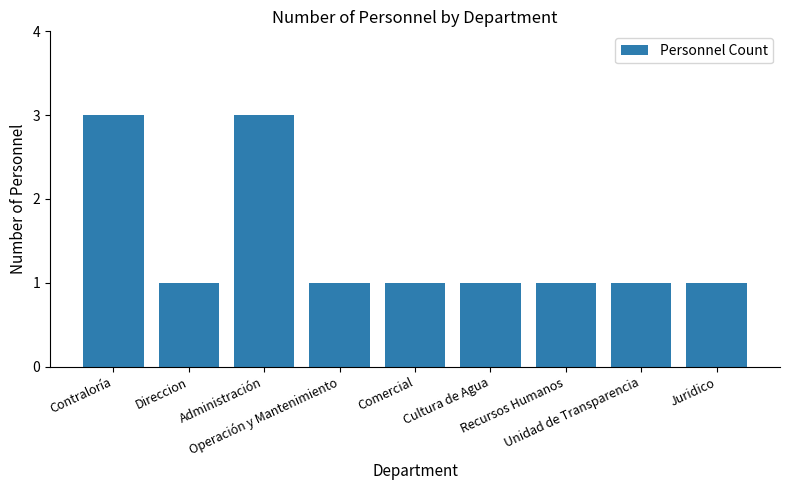

What is the value of the 8th bar from the left?

1